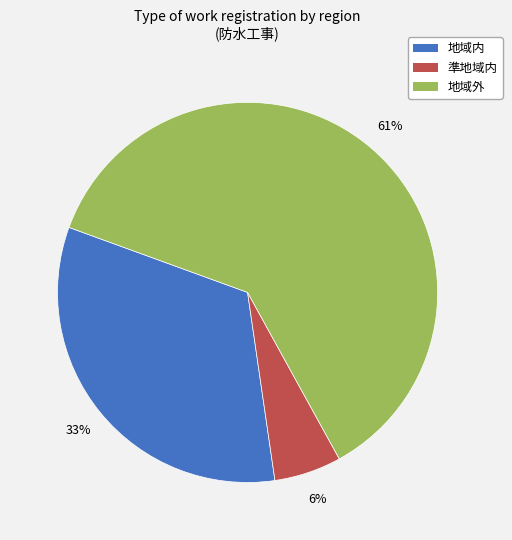

What is the majority slice?

地域外